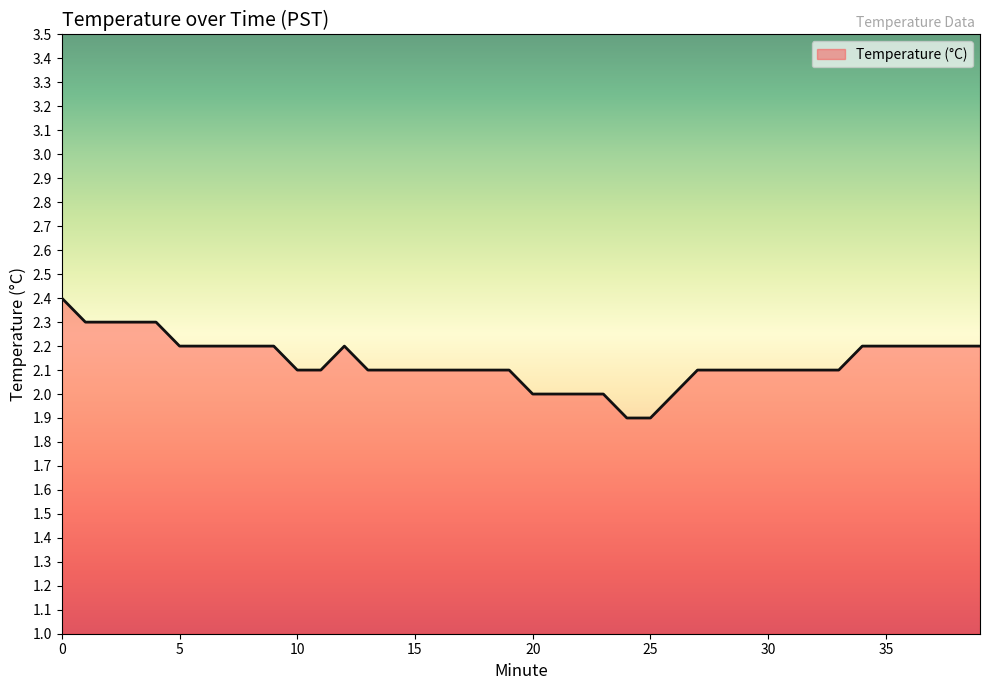

What is the minimum value shown in the chart?

1.9